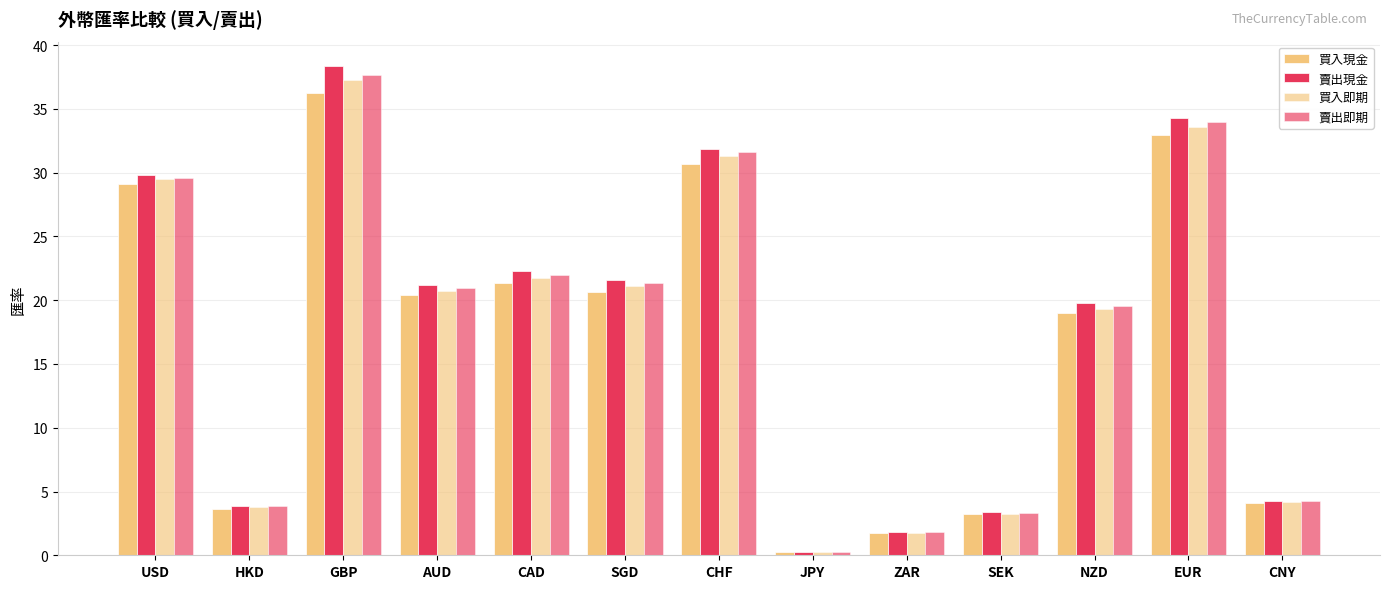

What is the value of the 買入現金 bar at the 12th from the left?

33.0